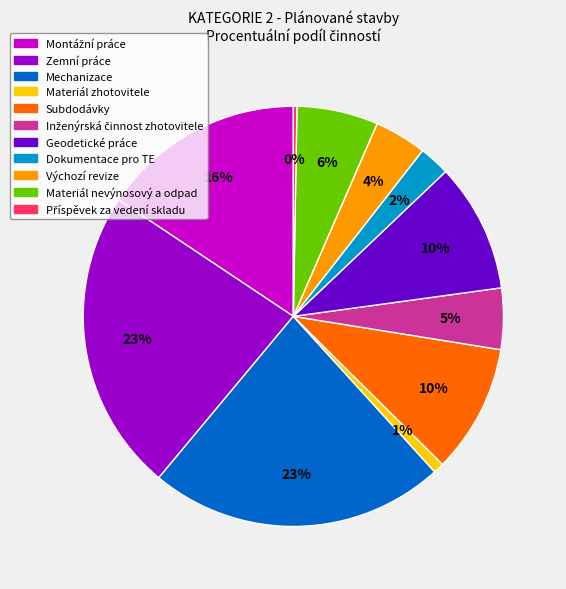

True or false: Mechanizace accounts for 23% of the total.

True